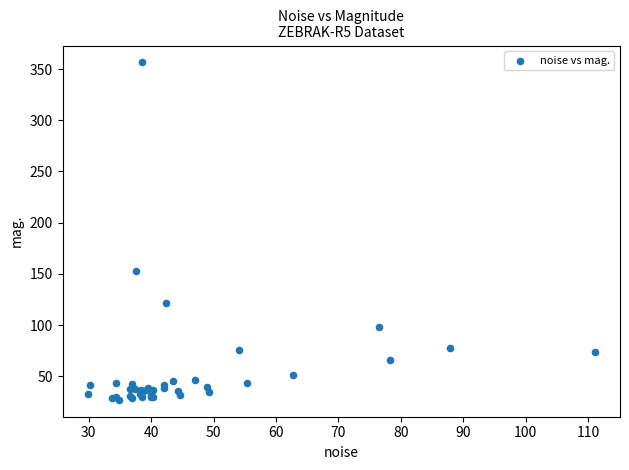

What Y value in the scatter plot is closest to 191?

153.0